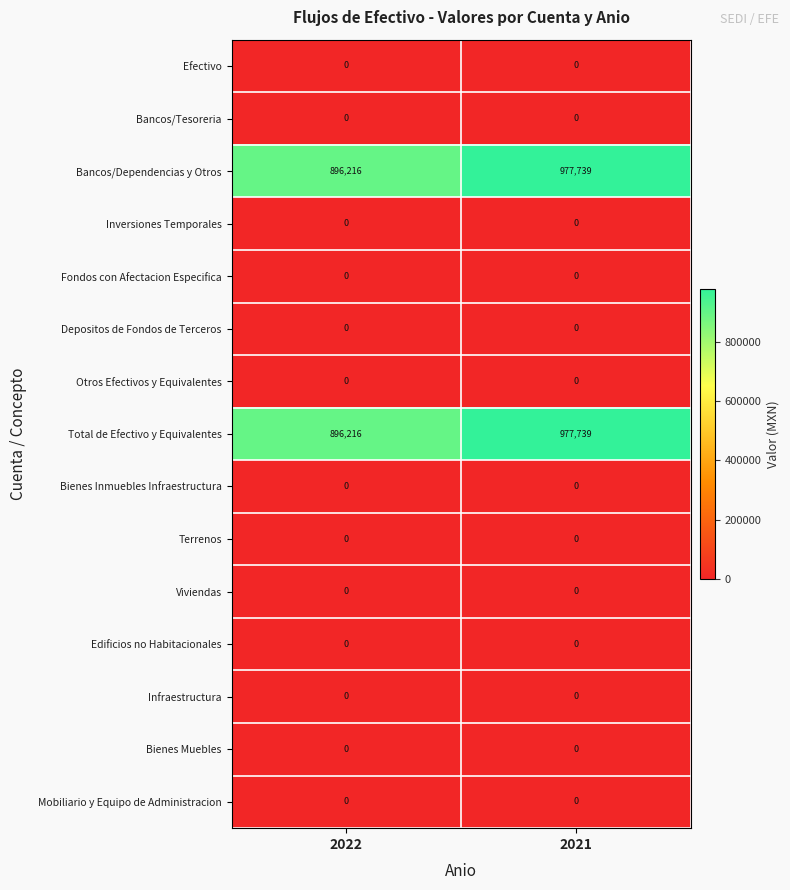

What is the spread (max minus min) of values at 2022?

896216